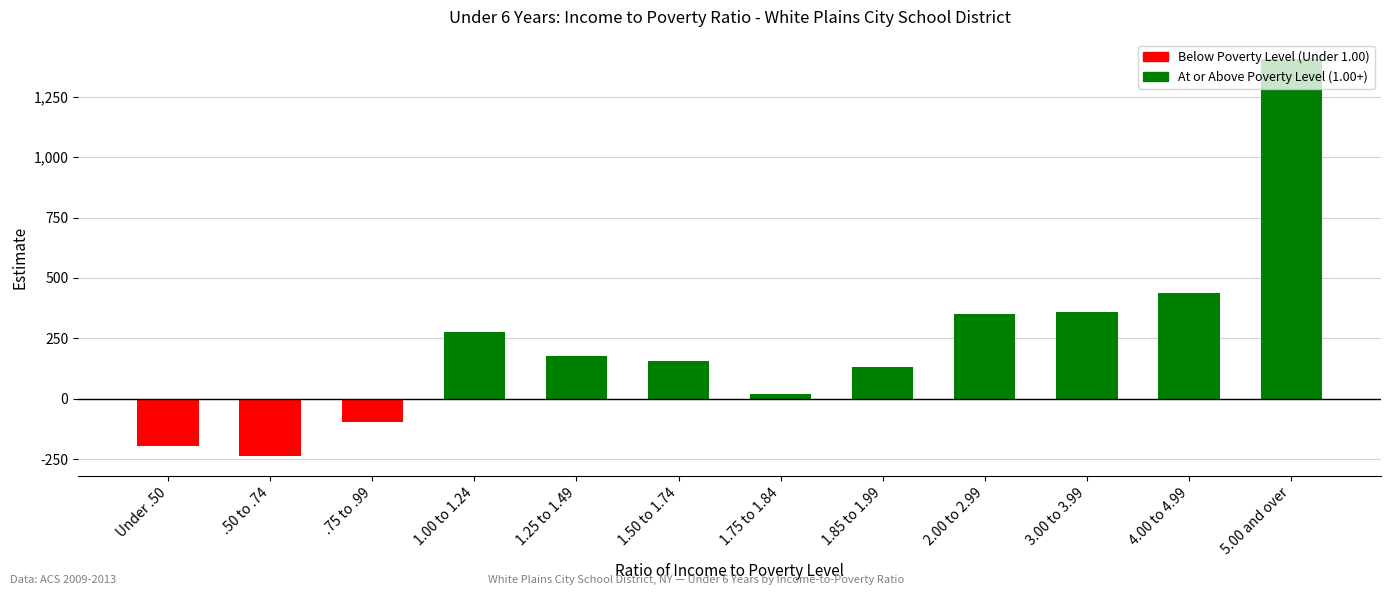

What is the difference between the maximum and minimum values?

1642